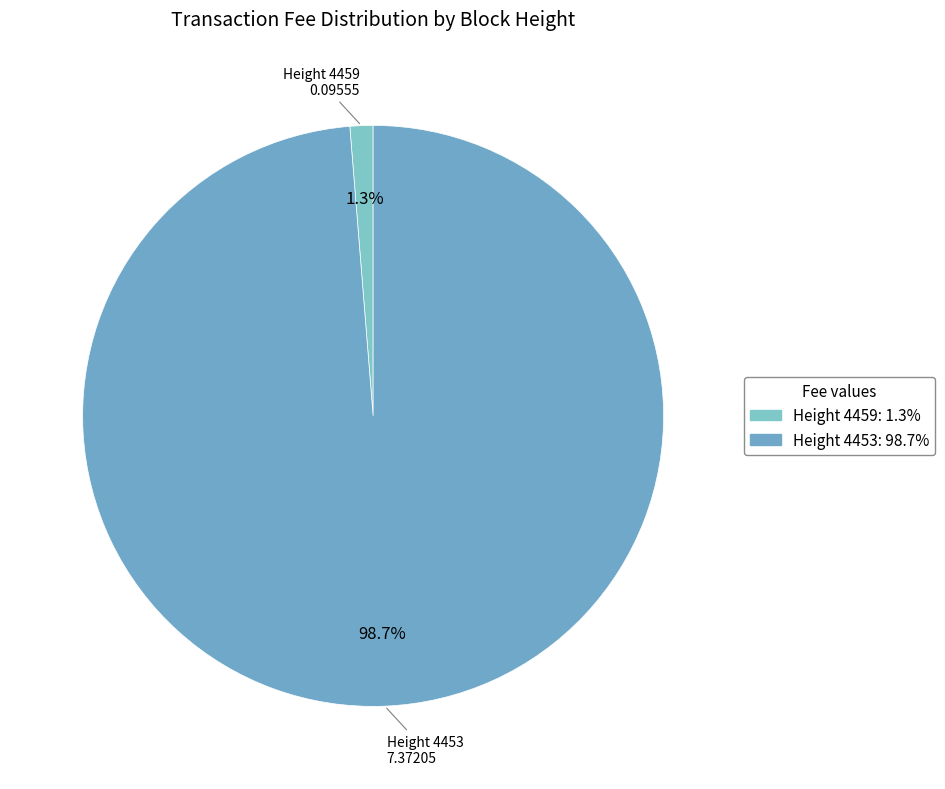

Count the number of slices in the pie.

2